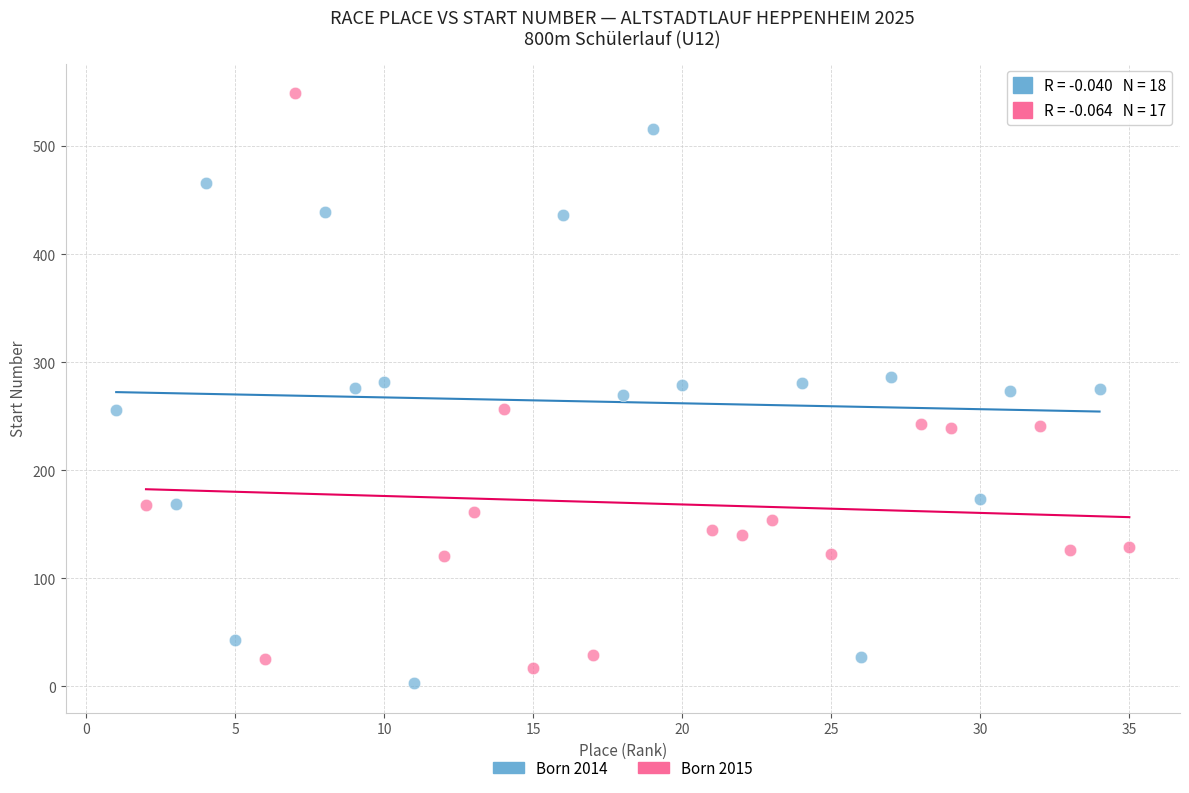

What are all the series names shown in the legend?

Born 2014, Born 2015